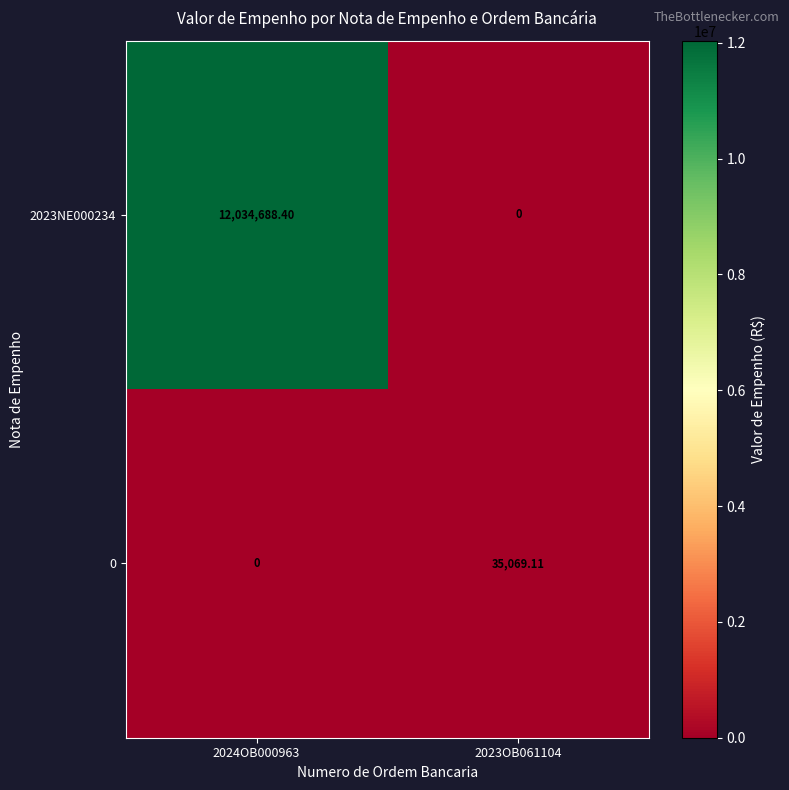

Reading left to right, transcribe all the data shown in this chart.

2023NE000234: 2024OB000963=12034688.4	2023OB061104=0.0
0: 2024OB000963=0.0	2023OB061104=35069.1